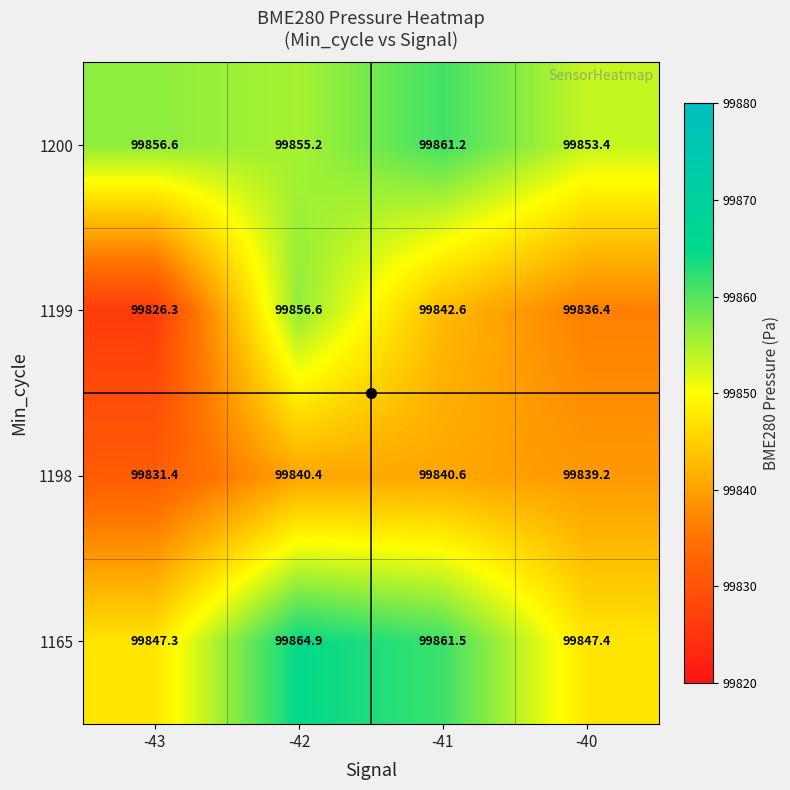

Rank the series by their maximum value, from lowest to highest.

1198, 1199, 1200, 1165